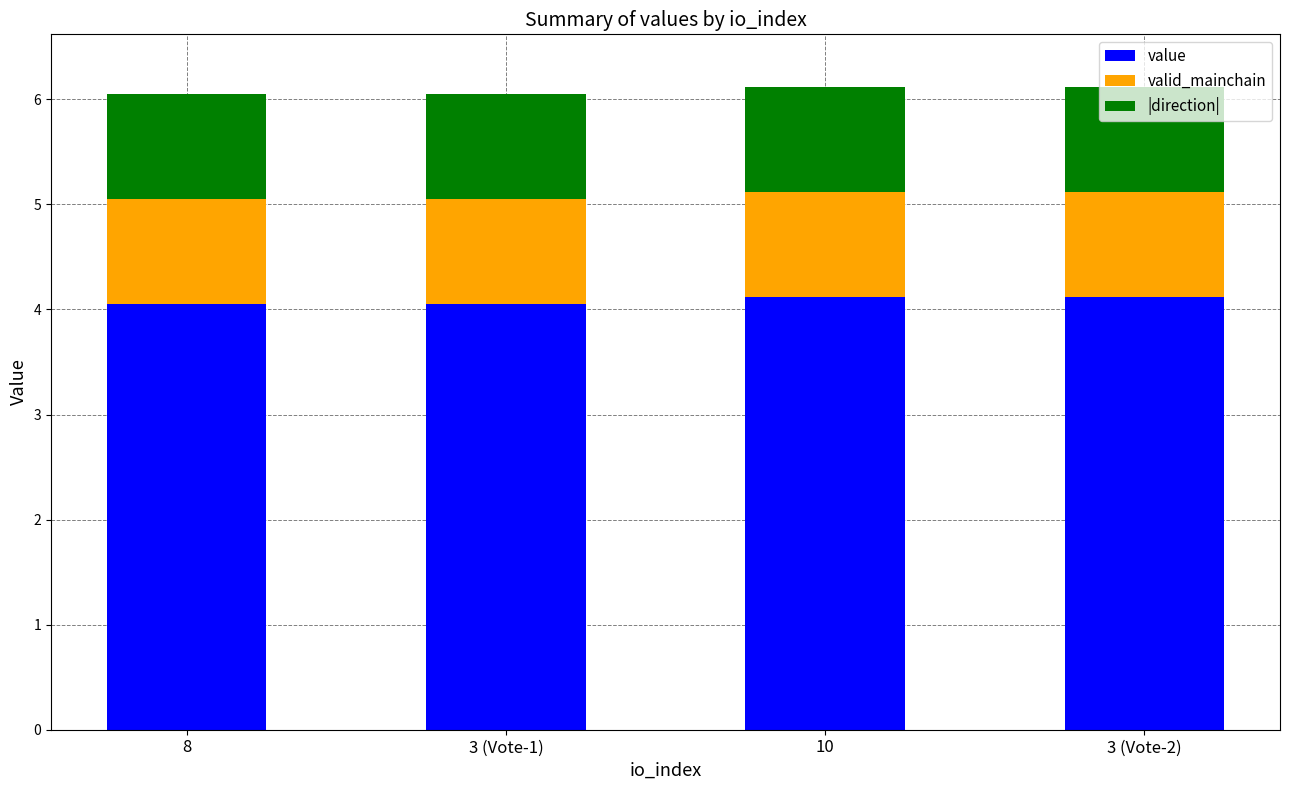

What are all the series names shown in the legend?

value, valid_mainchain, |direction|